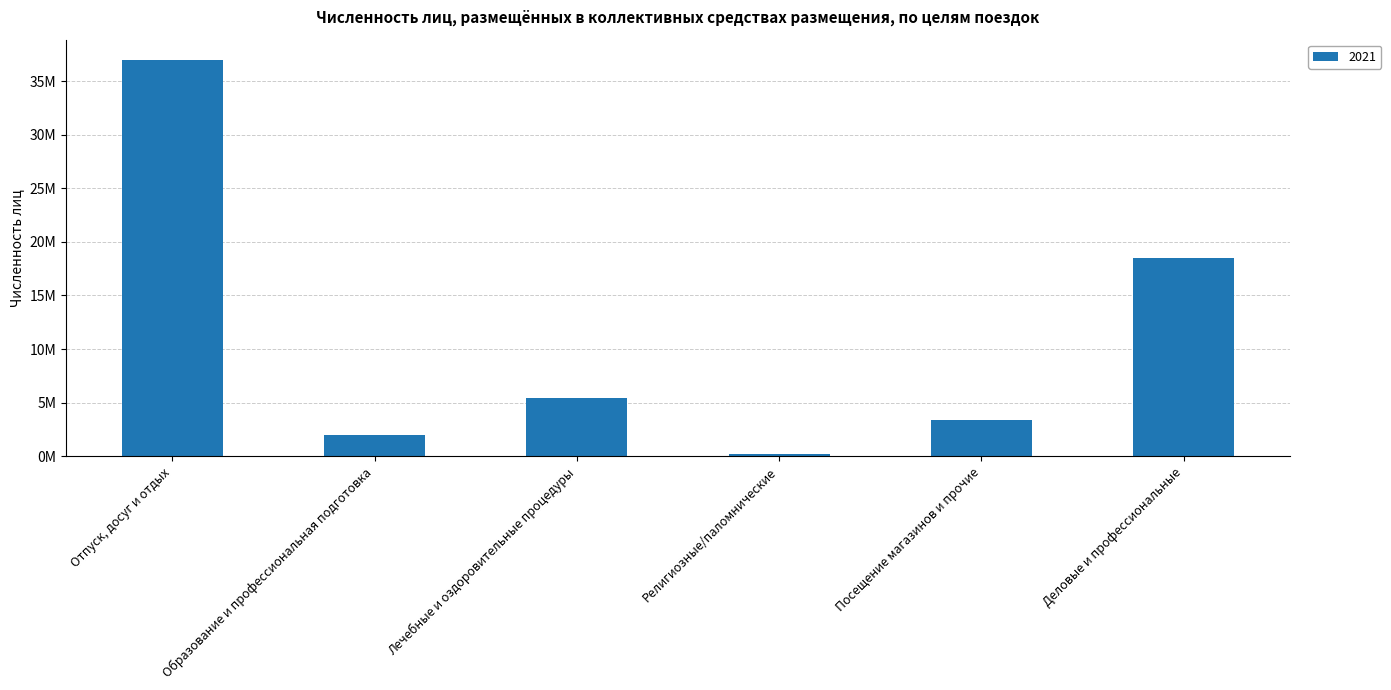

Reading left to right, extract all data points from this chart.

37010948	2010525	5437239	209080	3372949	18499029